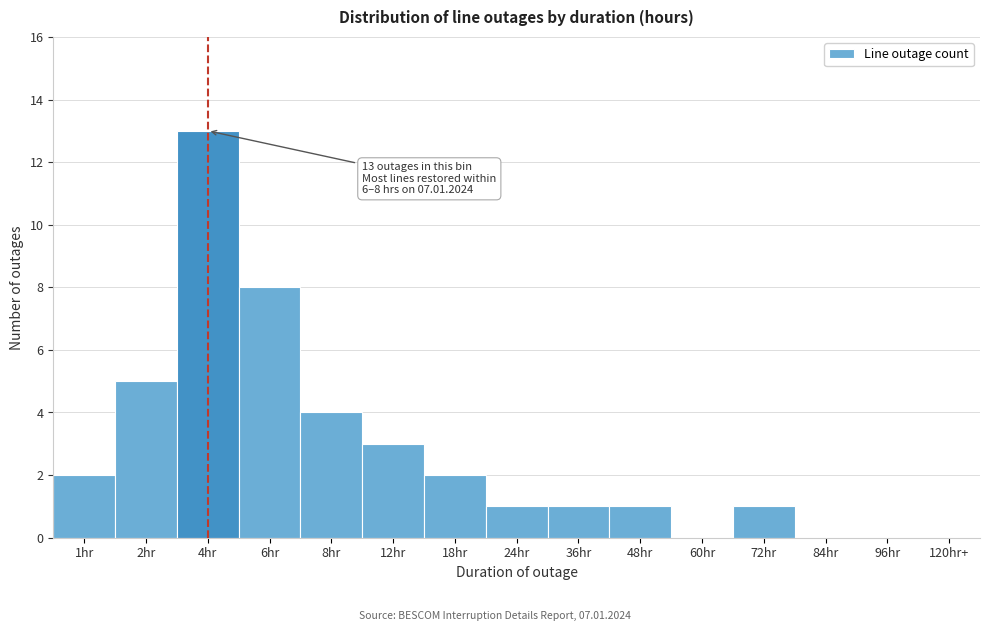

Reading left to right, list all the values displayed in this chart.

1hr=2	2hr=5	4hr=13	6hr=8	8hr=4	12hr=3	18hr=2	24hr=1	36hr=1	48hr=1	60hr=0	72hr=1	84hr=0	96hr=0	120hr+=0